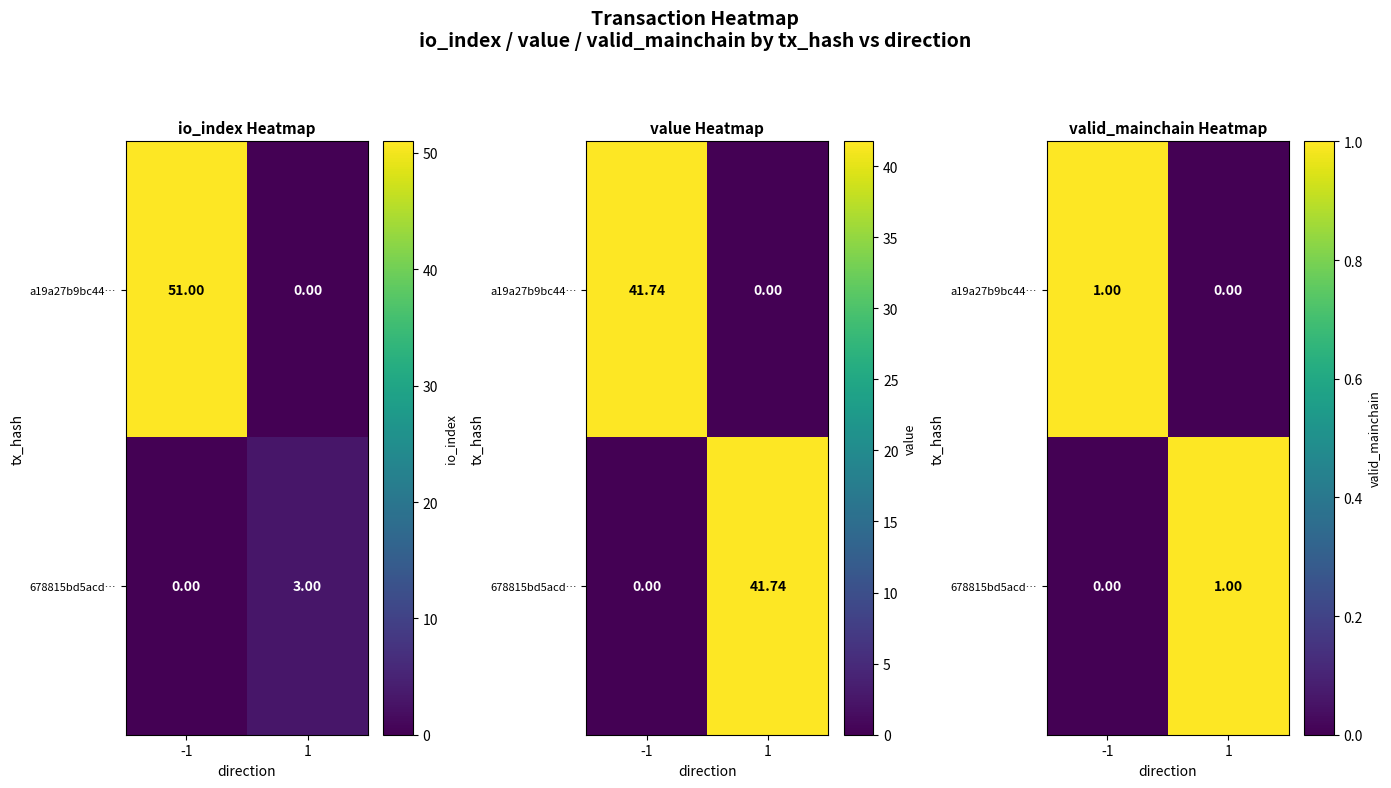

At which category is the sum across all series the highest?

-1